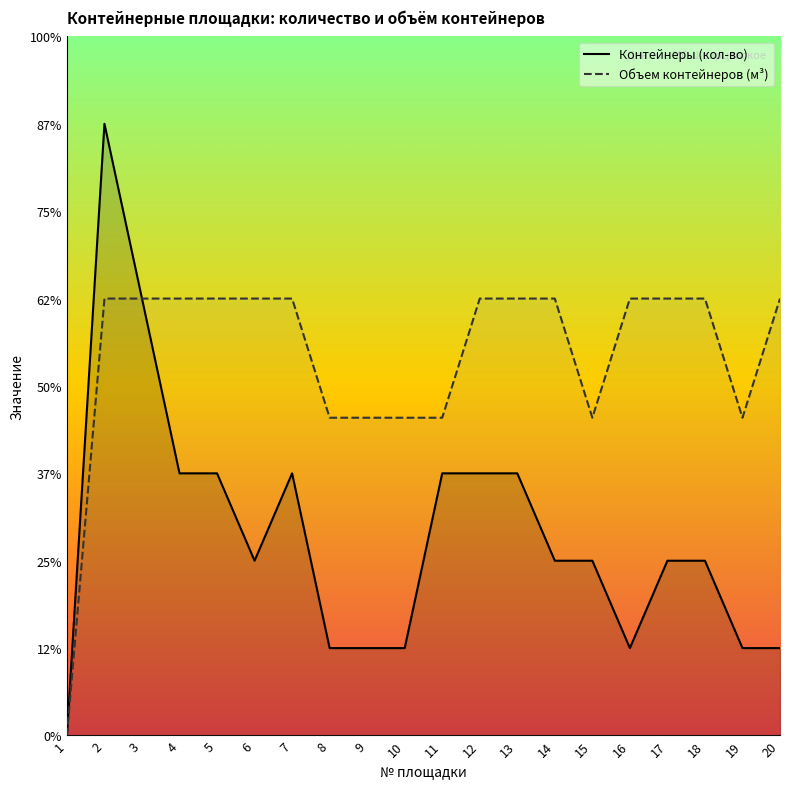

Which series has the widest spread of values?

Контейнеры (кол-во)